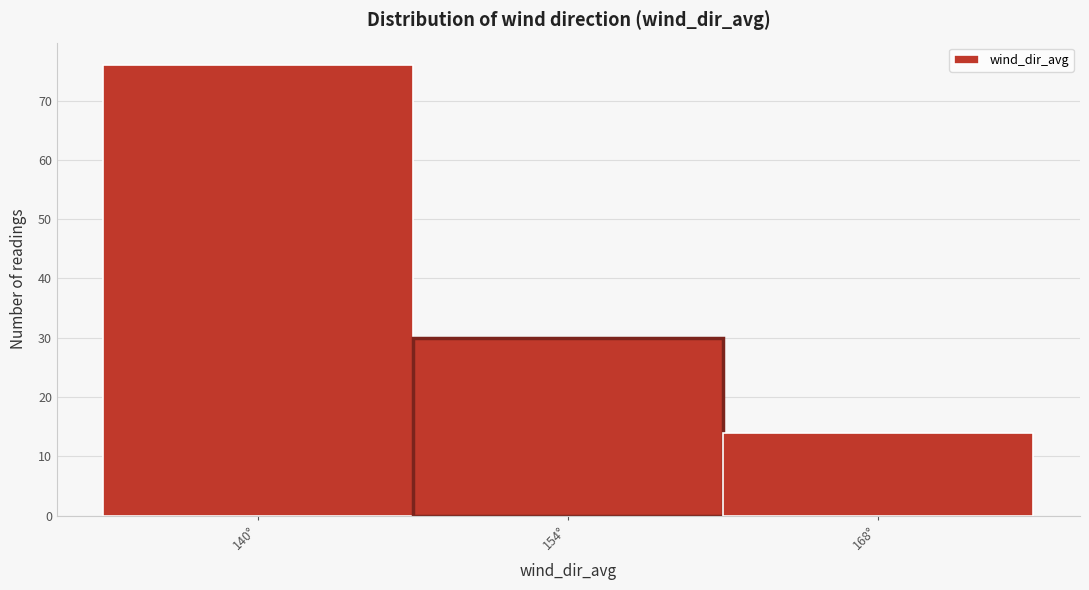

Reading right to left, what are all the values shown in this chart?

14	30	76